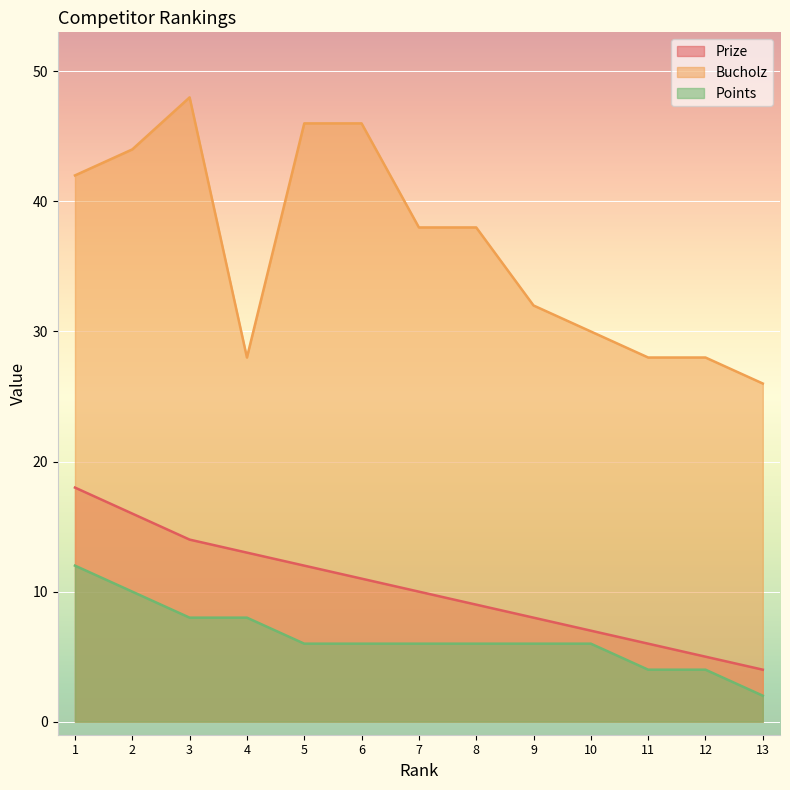

Where does the Prize series first go above 10?

1